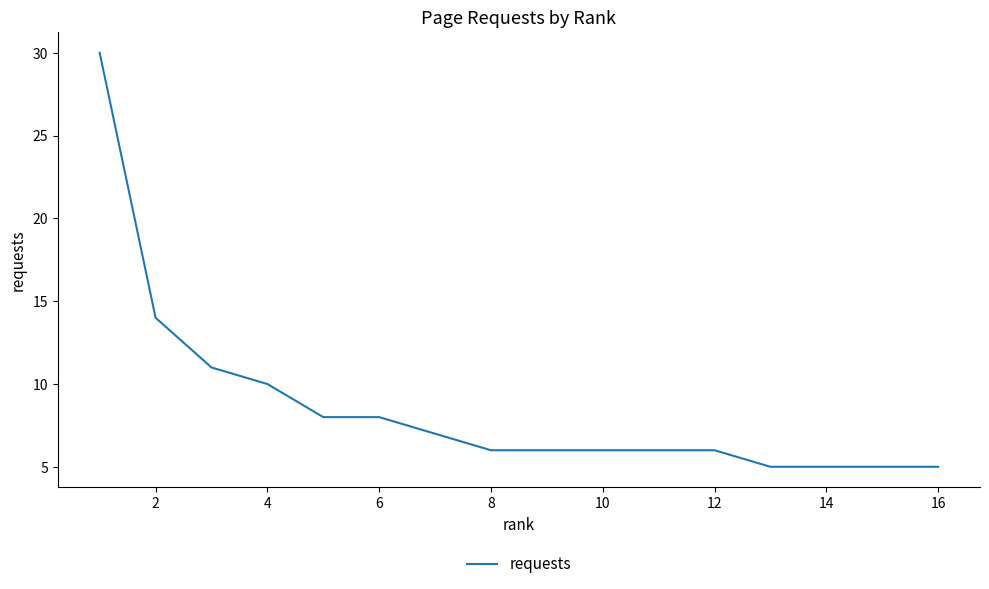

What is the difference between the maximum and minimum values?

25